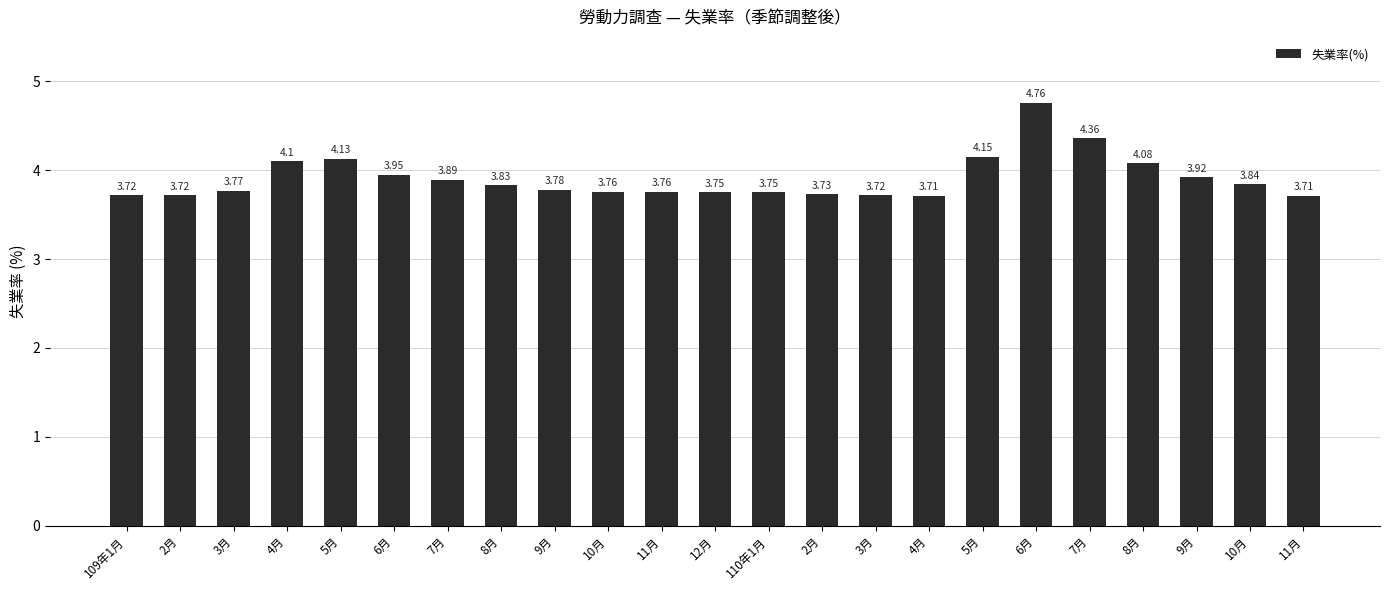

Rank the categories by value from highest to lowest.

6月, 7月, 5月, 5月, 4月, 8月, 6月, 9月, 7月, 10月, 8月, 9月, 3月, 10月, 11月, 12月, 110年1月, 2月, 109年1月, 2月, 3月, 4月, 11月